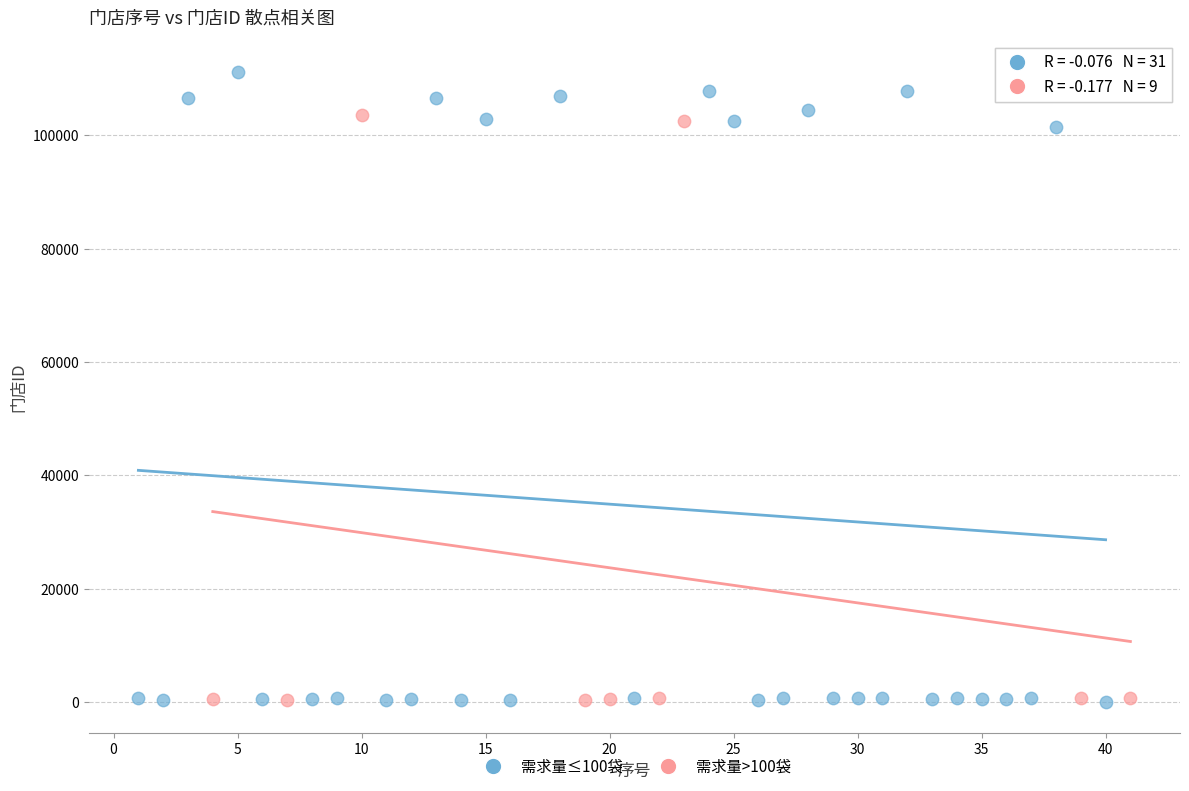

Which series contains the highest Y value?

需求量≤100袋